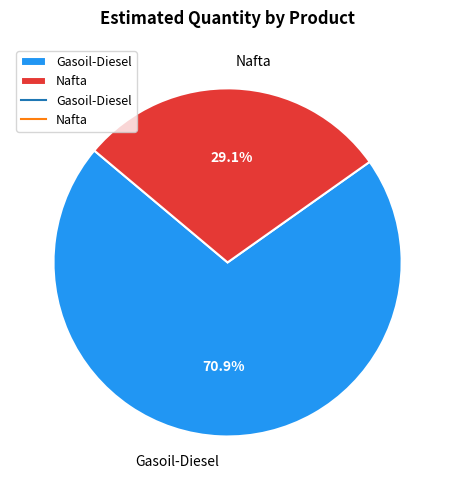

Which slice is the largest?

Gasoil-Diesel